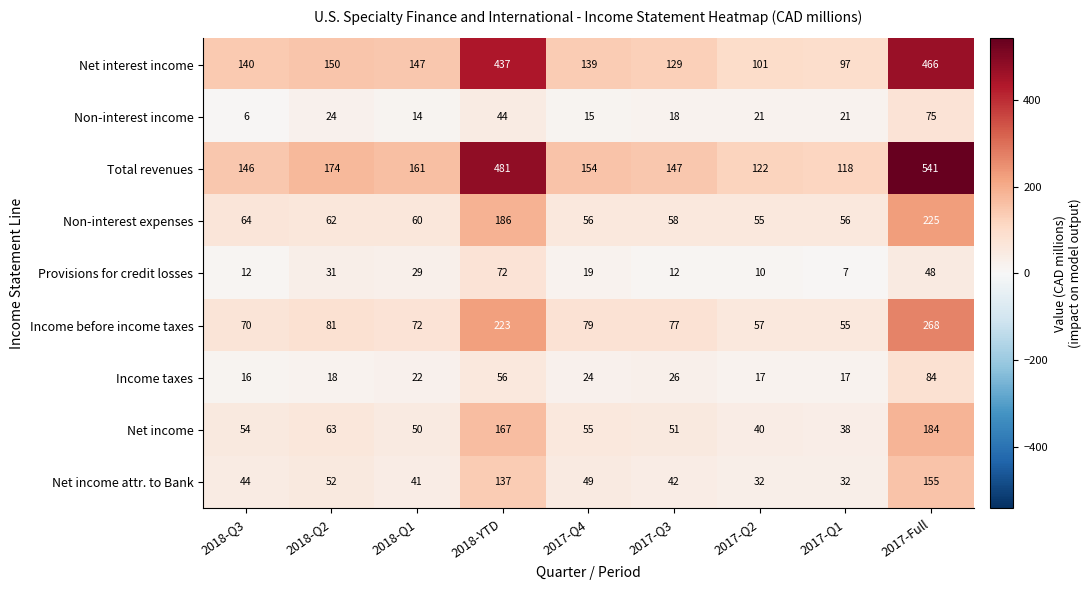

Where is Total revenues nearest to the value 329?

2018-YTD